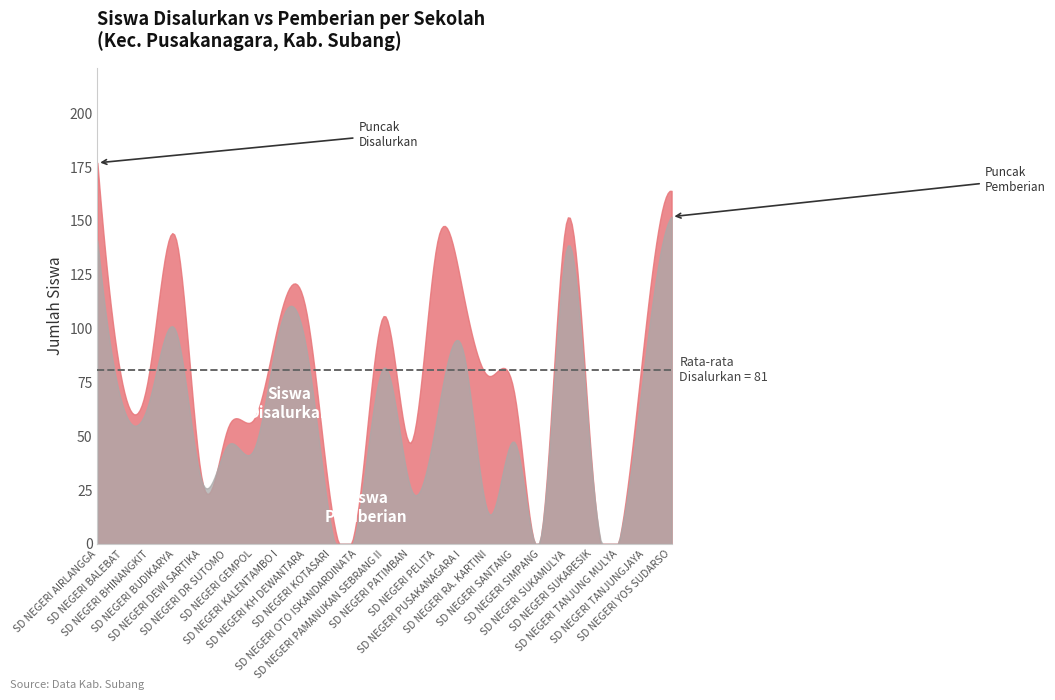

What is the difference between the maximum and minimum values in the Siswa Pemberian series?

150